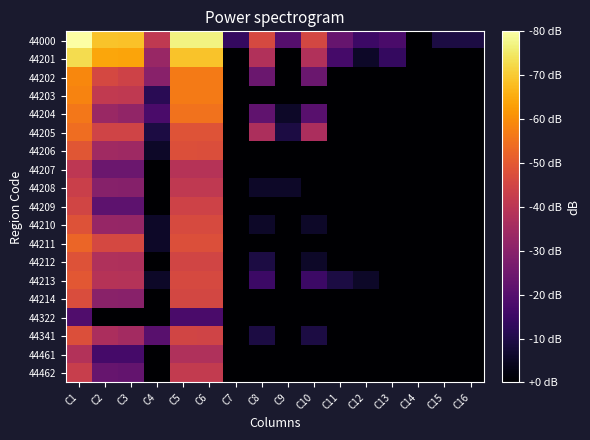

Reading left to right, extract all data points from this chart.

44000: C1=0.0	C2=-11.2	C3=-11.5	C4=-38.9	C5=-3.1	C6=-3.1	C7=-66.3	C8=-34.0	C9=-60.3	C10=-34.4	C11=-56.7	C12=-64.7	C13=-62.2	C14=-80.3	C15=-70.7	C16=-70.7
44201: C1=-6.9	C2=-15.9	C3=-16.1	C4=-47.0	C5=-11.0	C6=-11.0	C7=-80.3	C8=-41.9	C9=-260.3	C10=-41.9	C11=-63.4	C12=-74.2	C13=-66.3	C14=-260.3	C15=-80.3	C16=-80.3
44202: C1=-21.1	C2=-34.4	C3=-35.9	C4=-50.2	C5=-23.4	C6=-23.4	C7=-260.3	C8=-56.2	C9=-260.3	C10=-56.2	C11=-80.3	C12=-80.3	C13=-260.3	C14=-260.3	C15=-80.3	C16=-80.3
44203: C1=-21.8	C2=-38.7	C3=-39.0	C4=-68.2	C5=-23.1	C6=-23.1	C7=-260.3	C8=-80.3	C9=-260.3	C10=-80.3	C11=-260.3	C12=-260.3	C13=-260.3	C14=-260.3	C15=-260.3	C16=-260.3
44204: C1=-24.0	C2=-46.6	C3=-48.2	C4=-62.2	C5=-24.8	C6=-24.8	C7=-260.3	C8=-58.0	C9=-74.2	C10=-59.4	C11=-260.3	C12=-260.3	C13=-260.3	C14=-260.3	C15=-260.3	C16=-260.3
44205: C1=-25.8	C2=-35.5	C3=-35.6	C4=-70.7	C5=-31.4	C6=-31.4	C7=-80.3	C8=-43.0	C9=-70.7	C10=-43.4	C11=-80.3	C12=-260.3	C13=-80.3	C14=-260.3	C15=-260.3	C16=-260.3
44206: C1=-30.7	C2=-45.5	C3=-45.8	C4=-74.2	C5=-32.5	C6=-32.5	C7=-80.3	C8=-80.3	C9=-260.3	C10=-80.3	C11=-80.3	C12=-260.3	C13=-80.3	C14=-260.3	C15=-260.3	C16=-260.3
44207: C1=-39.5	C2=-55.7	C3=-55.7	C4=-260.3	C5=-41.0	C6=-41.1	C7=-80.3	C8=-260.3	C9=-260.3	C10=-260.3	C11=-260.3	C12=-260.3	C13=-260.3	C14=-260.3	C15=-260.3	C16=-260.3
44208: C1=-36.7	C2=-50.4	C3=-50.7	C4=-80.3	C5=-38.9	C6=-38.9	C7=-260.3	C8=-74.2	C9=-74.2	C10=-260.3	C11=-80.3	C12=-80.3	C13=-260.3	C14=-260.3	C15=-260.3	C16=-260.3
44209: C1=-35.3	C2=-58.7	C3=-58.7	C4=-260.3	C5=-35.9	C6=-35.9	C7=-260.3	C8=-260.3	C9=-260.3	C10=-260.3	C11=-260.3	C12=-260.3	C13=-260.3	C14=-260.3	C15=-260.3	C16=-260.3
44210: C1=-31.9	C2=-47.2	C3=-47.6	C4=-74.2	C5=-33.6	C6=-33.6	C7=-260.3	C8=-74.2	C9=-260.3	C10=-74.2	C11=-260.3	C12=-260.3	C13=-260.3	C14=-260.3	C15=-260.3	C16=-260.3
44211: C1=-27.2	C2=-34.2	C3=-34.2	C4=-74.2	C5=-32.4	C6=-32.4	C7=-260.3	C8=-80.3	C9=-80.3	C10=-260.3	C11=-260.3	C12=-260.3	C13=-260.3	C14=-260.3	C15=-260.3	C16=-260.3
44212: C1=-31.8	C2=-42.4	C3=-42.5	C4=-80.3	C5=-35.0	C6=-35.0	C7=-260.3	C8=-70.7	C9=-80.3	C10=-74.2	C11=-80.3	C12=-260.3	C13=-80.3	C14=-260.3	C15=-260.3	C16=-260.3
44213: C1=-30.5	C2=-41.2	C3=-41.4	C4=-74.2	C5=-33.9	C6=-33.9	C7=-260.3	C8=-64.7	C9=-260.3	C10=-64.7	C11=-70.7	C12=-74.2	C13=-260.3	C14=-80.3	C15=-260.3	C16=-260.3
44214: C1=-33.1	C2=-49.9	C3=-50.2	C4=-80.3	C5=-34.5	C6=-34.5	C7=-260.3	C8=-80.3	C9=-260.3	C10=-80.3	C11=-260.3	C12=-260.3	C13=-260.3	C14=-260.3	C15=-260.3	C16=-260.3
44322: C1=-61.2	C2=-80.3	C3=-260.3	C4=-80.3	C5=-62.2	C6=-62.2	C7=-260.3	C8=-260.3	C9=-260.3	C10=-260.3	C11=-260.3	C12=-260.3	C13=-260.3	C14=-260.3	C15=-260.3	C16=-260.3
44341: C1=-32.3	C2=-43.4	C3=-44.8	C4=-59.4	C5=-35.3	C6=-35.4	C7=-80.3	C8=-70.7	C9=-260.3	C10=-70.7	C11=-260.3	C12=-260.3	C13=-260.3	C14=-260.3	C15=-80.3	C16=-80.3
44461: C1=-41.6	C2=-63.4	C3=-63.4	C4=-260.3	C5=-42.3	C6=-42.3	C7=-260.3	C8=-260.3	C9=-260.3	C10=-260.3	C11=-260.3	C12=-260.3	C13=-260.3	C14=-260.3	C15=-260.3	C16=-260.3
44462: C1=-37.3	C2=-56.7	C3=-57.3	C4=-80.3	C5=-38.4	C6=-38.4	C7=-260.3	C8=-80.3	C9=-80.3	C10=-260.3	C11=-260.3	C12=-260.3	C13=-260.3	C14=-260.3	C15=-260.3	C16=-260.3